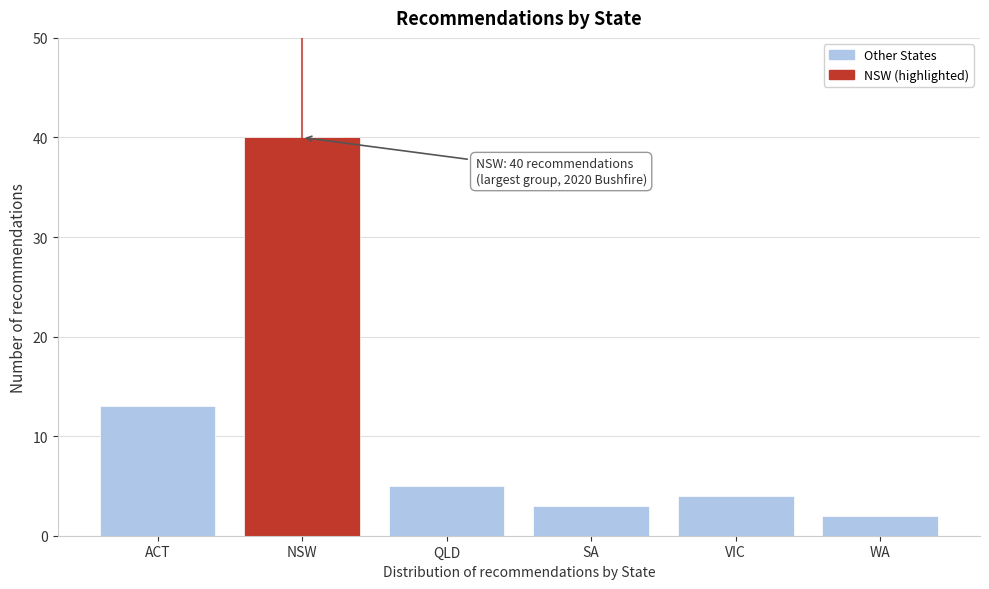

Reading left to right, extract all data points from this chart.

13	40	5	3	4	2